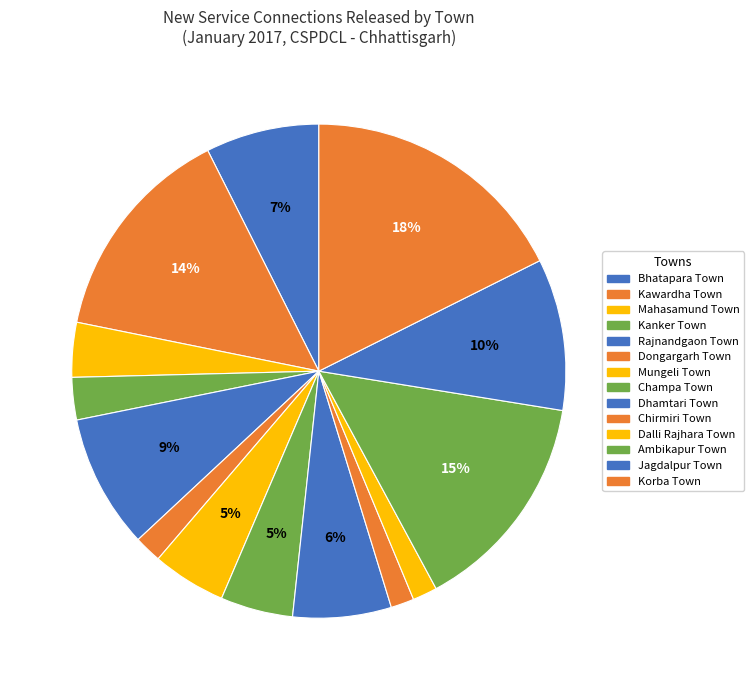

Count the number of slices in the pie.

14